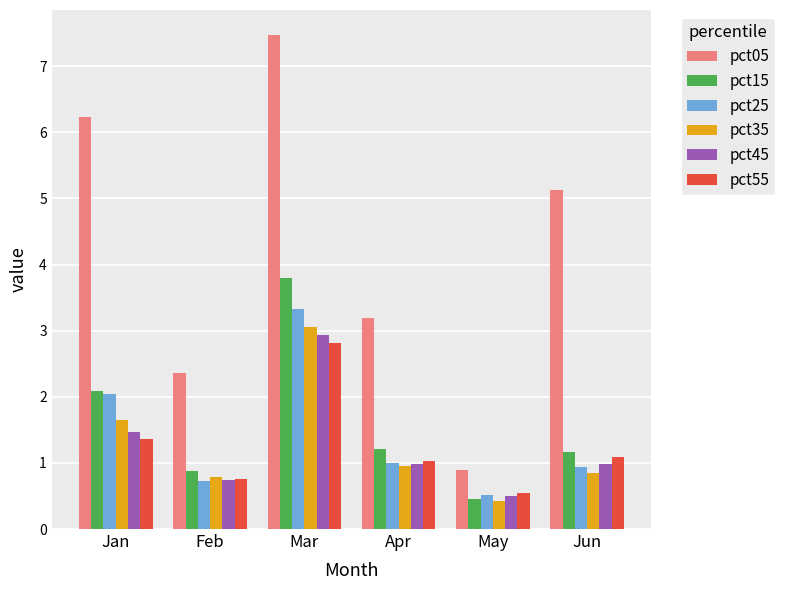

Reading left to right, extract all data points from this chart.

pct05: 6.2	2.4	7.5	3.2	0.9	5.1
pct15: 2.1	0.9	3.8	1.2	0.5	1.2
pct25: 2.0	0.7	3.3	1.0	0.5	0.9
pct35: 1.6	0.8	3.1	1.0	0.4	0.8
pct45: 1.5	0.7	2.9	1.0	0.5	1.0
pct55: 1.4	0.8	2.8	1.0	0.5	1.1